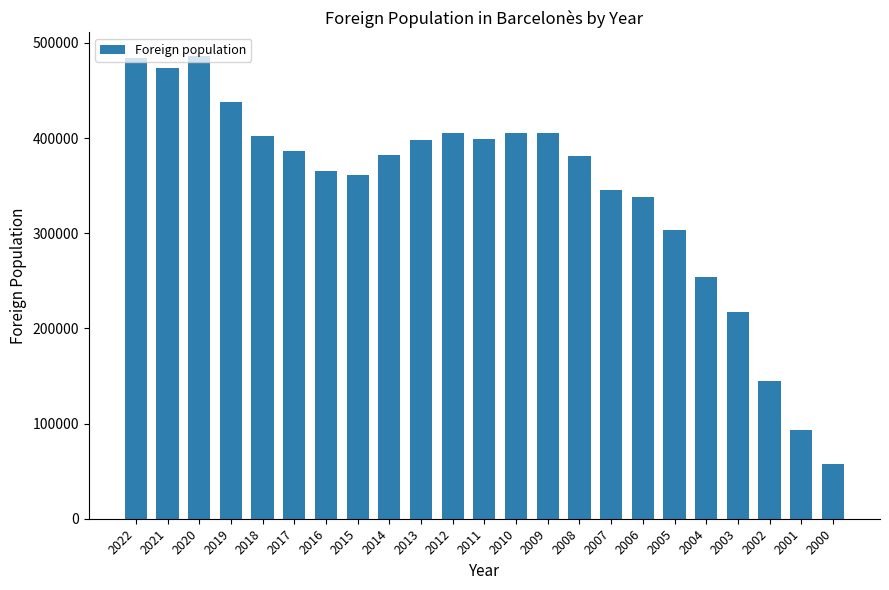

The chart shows a value of 219139 at 2008. True or false?

False